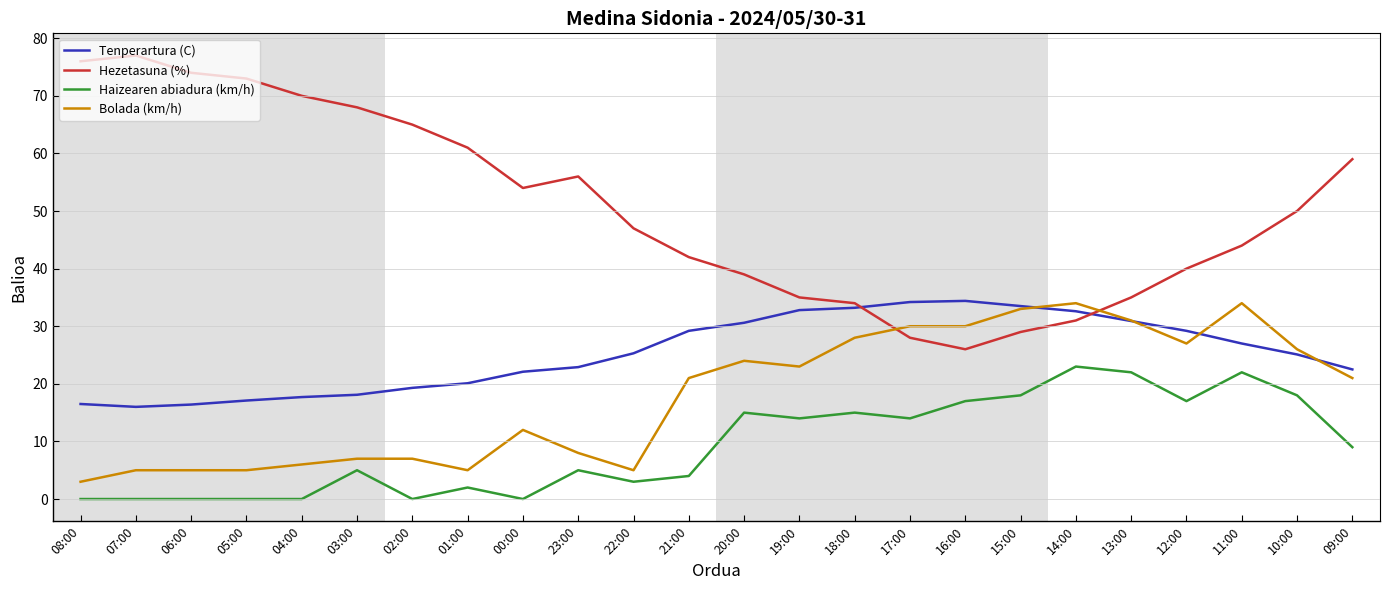

What is the maximum value shown in the chart?

77.0